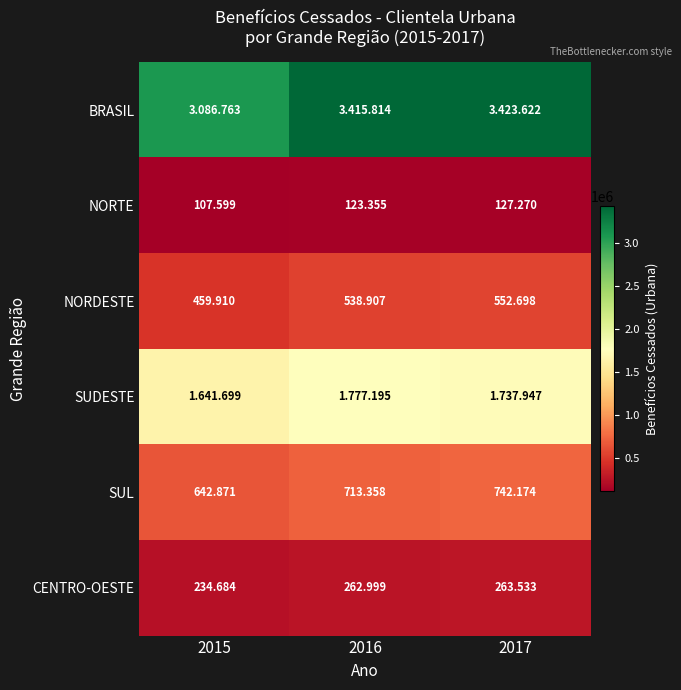

The value of SUL at 2015 is 1004850. True or false?

False